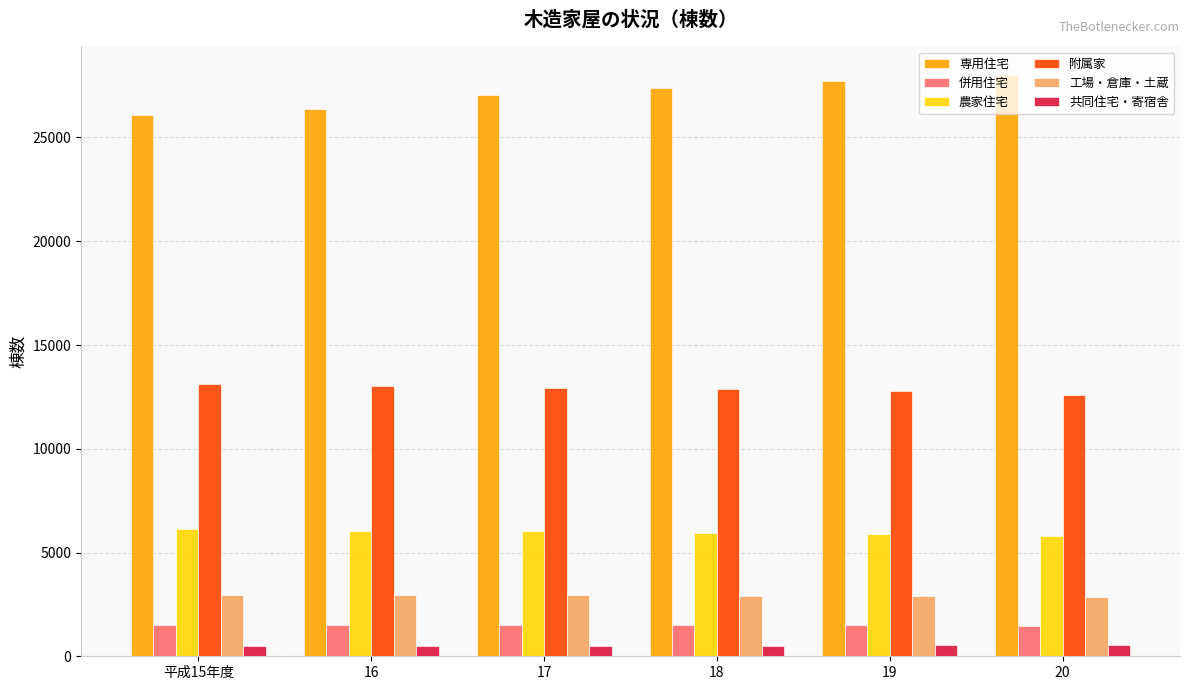

What is the value of the 農家住宅 bar at the 6th from the left?

5783